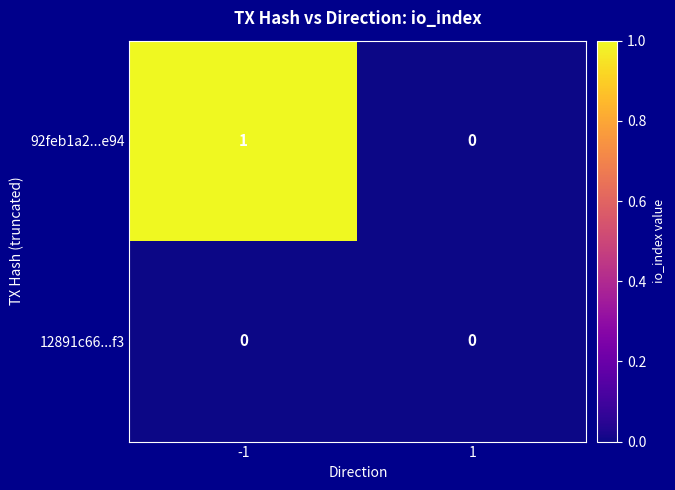

Between -1 and 1, which series saw the biggest shift?

92feb1a2...e94